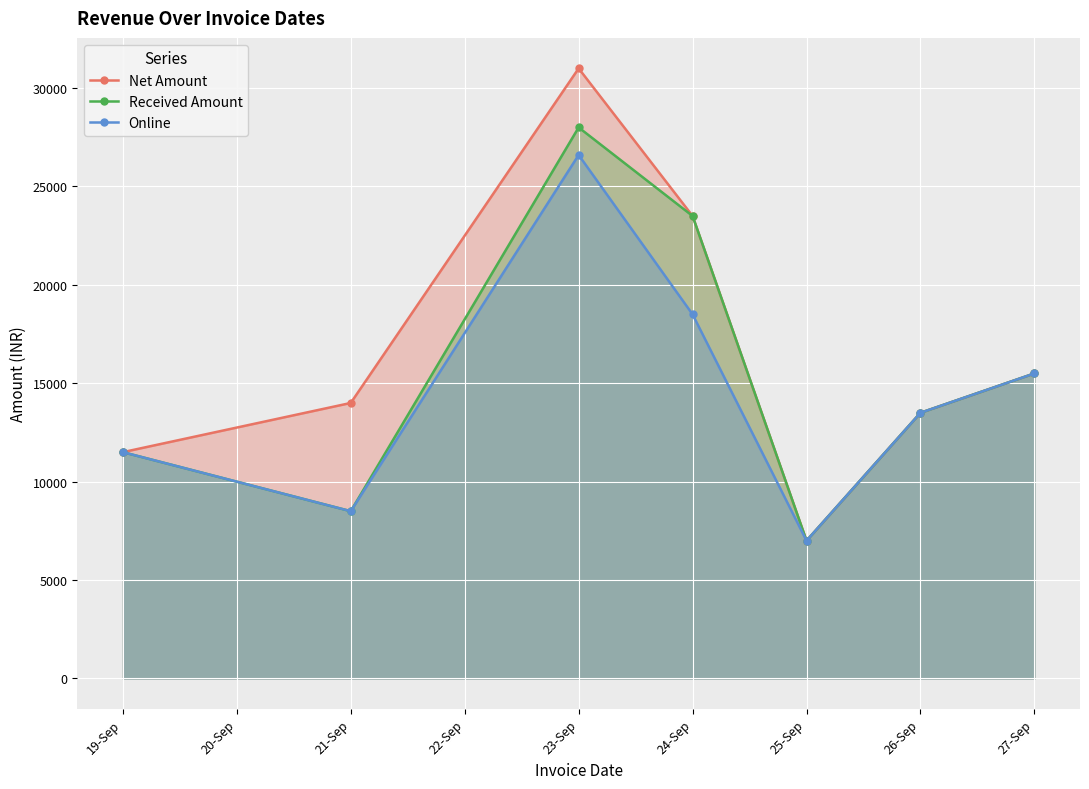

At which category does Received Amount reach its first local peak?

23-Sep